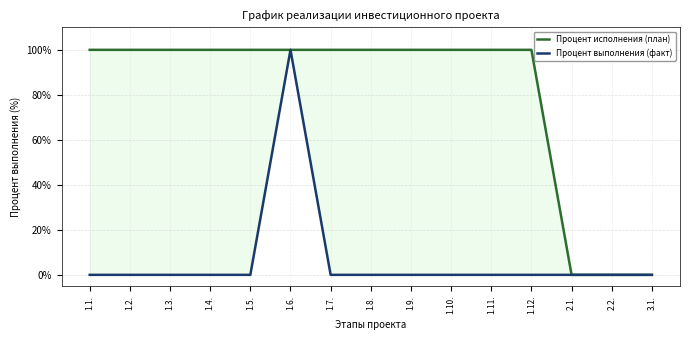

What value does the Процент исполнения (план) series have at 1.3., to the nearest 5?

100